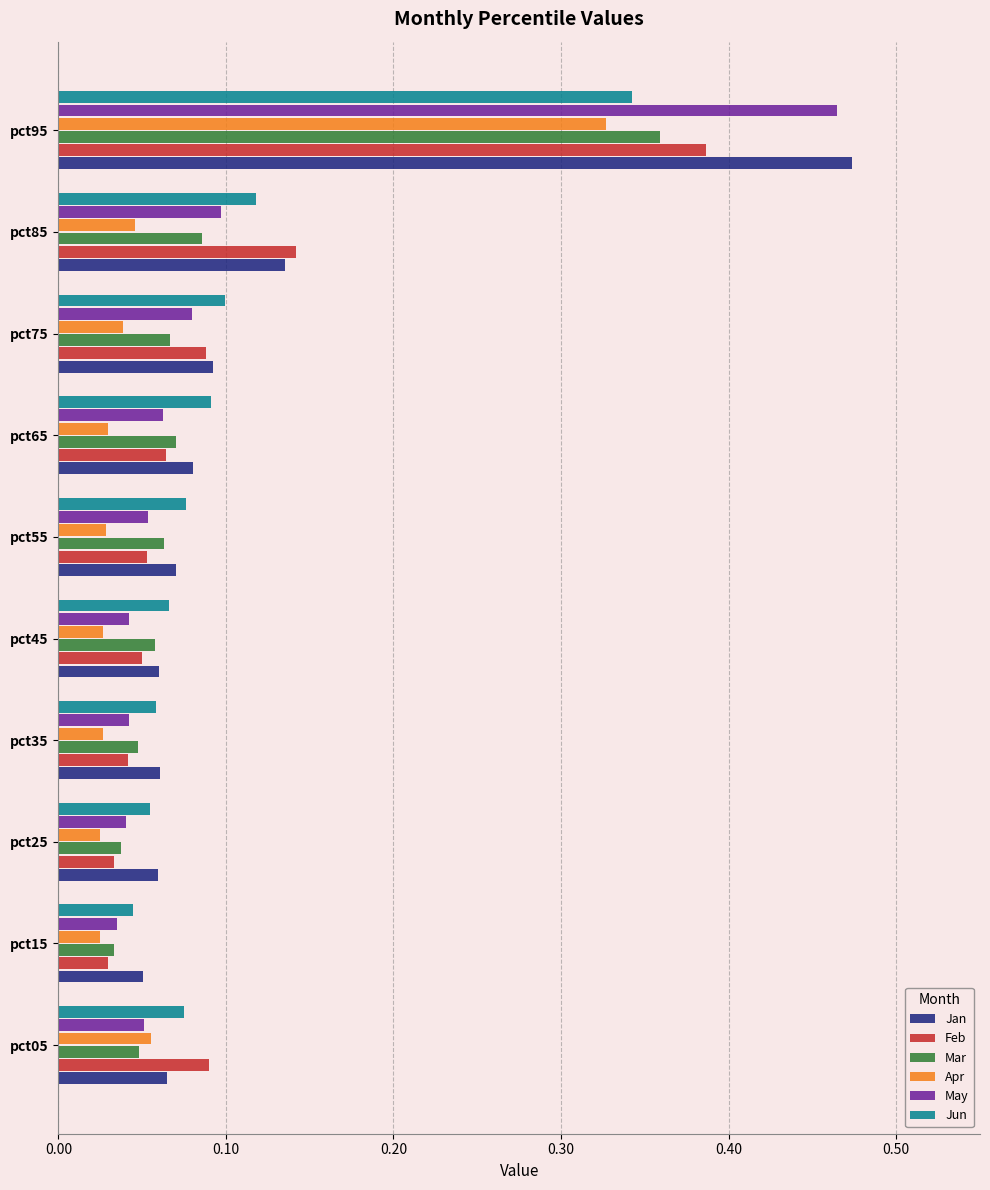

Between pct65 and pct95, which series saw the biggest shift?

May